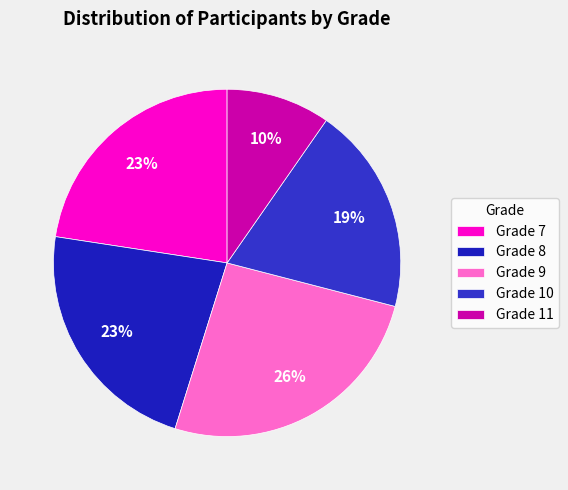

How many slices are in this pie chart?

5